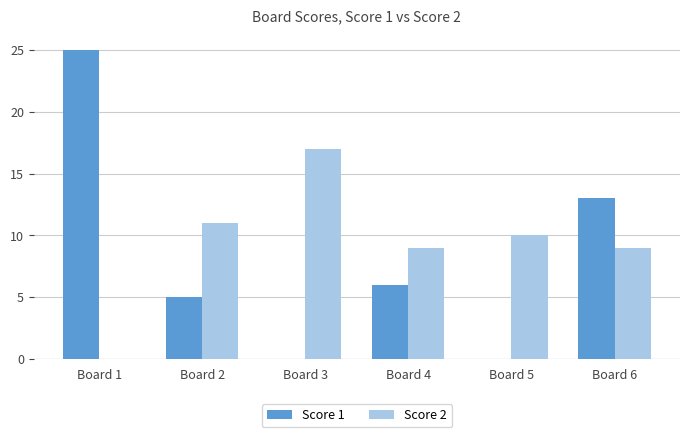

What is the average value of the Score 1 series?

8